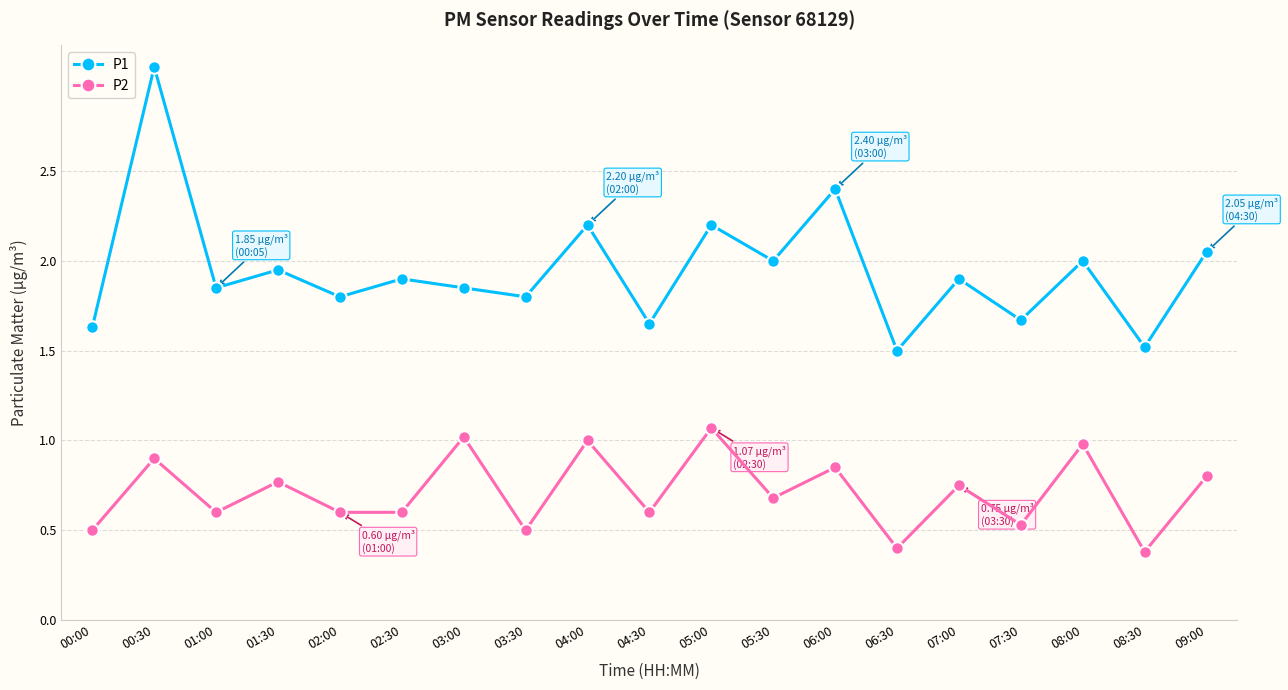

True or false: P2 and P1 cross at least once.

False